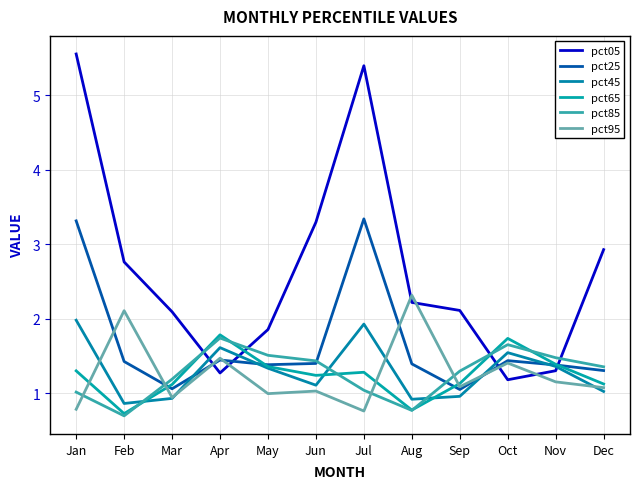

Where is the first local minimum for pct25?

Mar